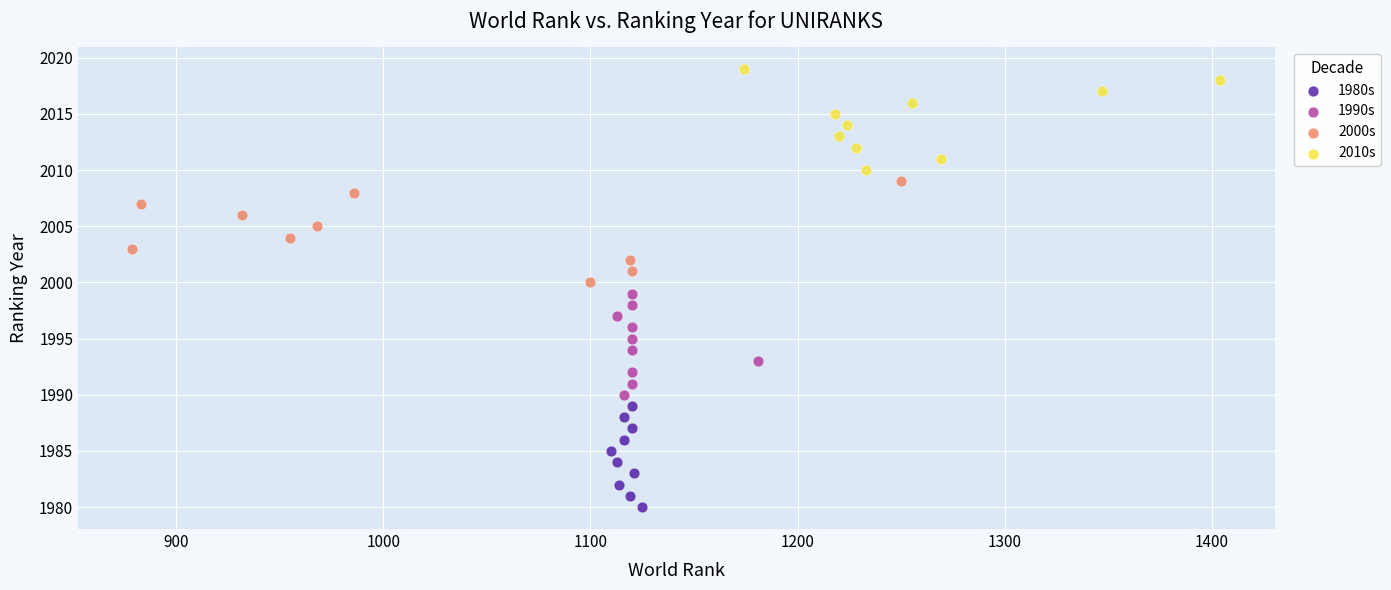

Which series contains the lowest Y value?

1980s